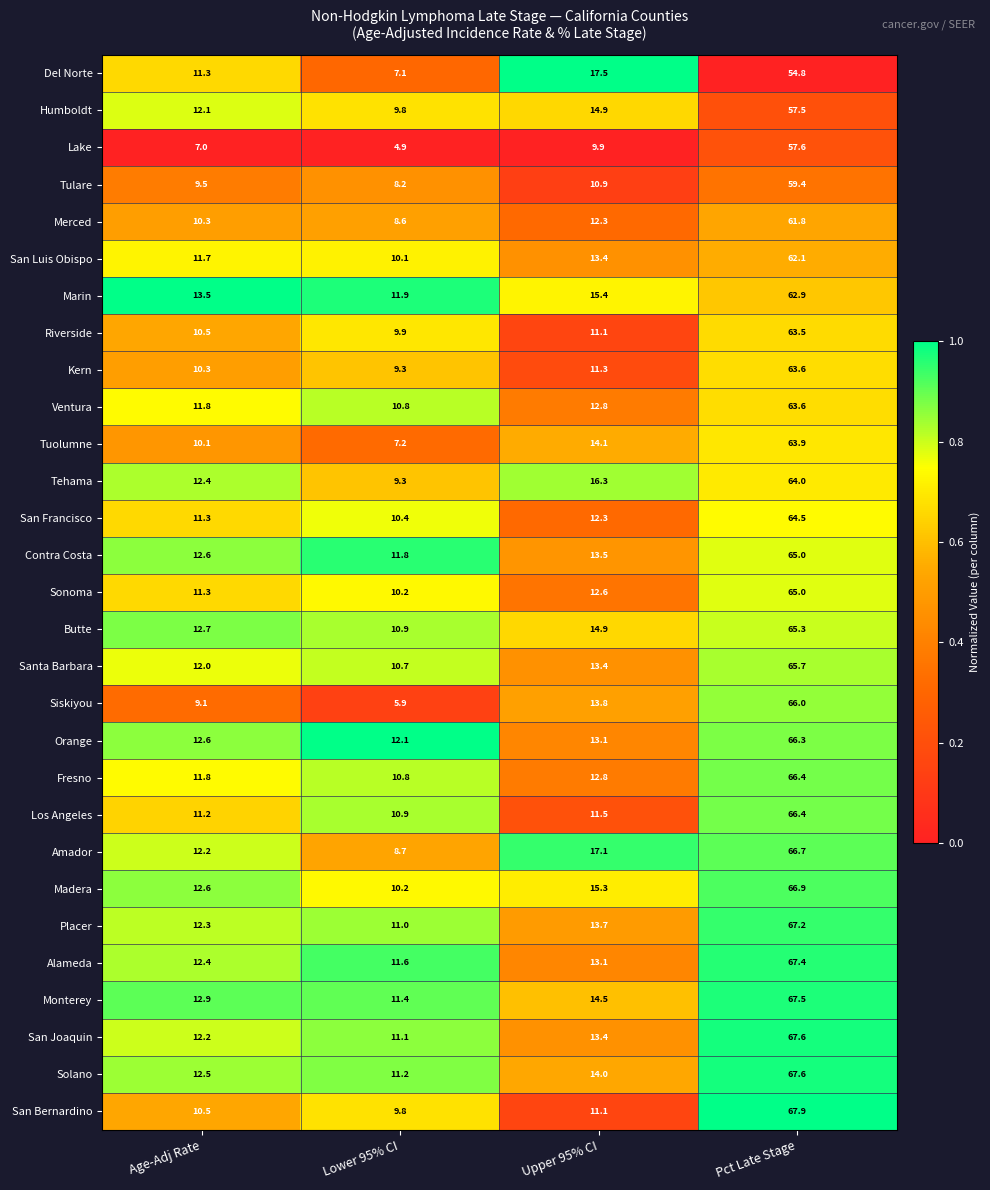

Between Lower 95% CI and Upper 95% CI, which series saw the biggest shift?

Del Norte